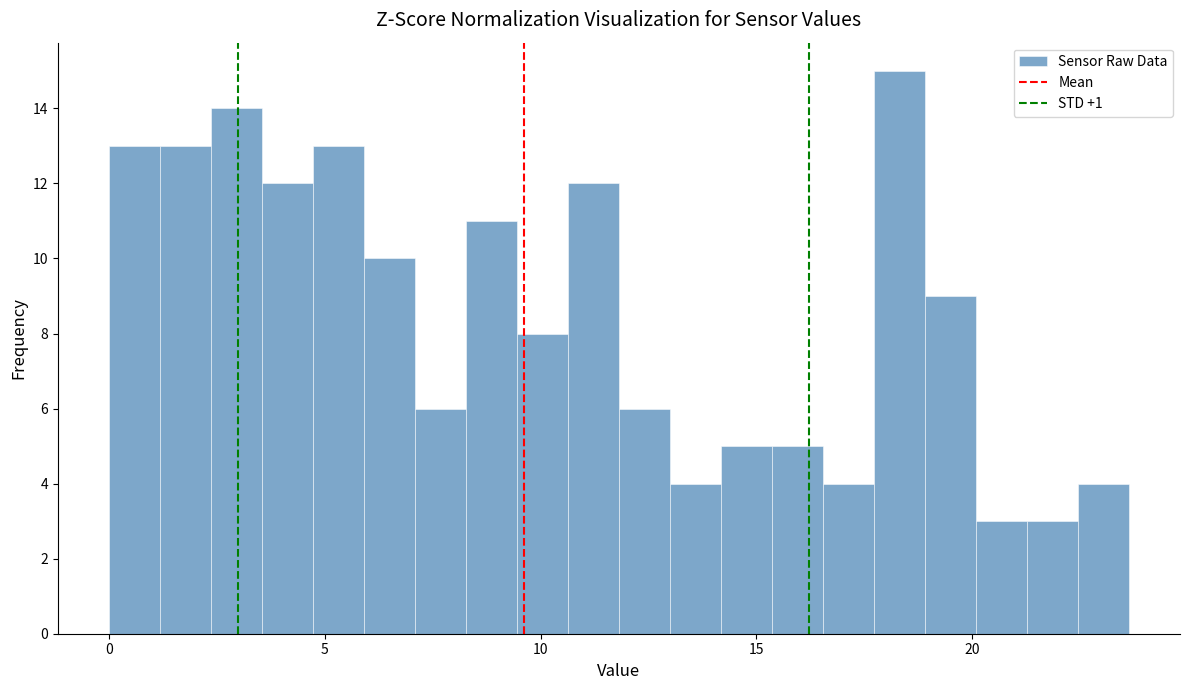

Read against the x-axis, roughly where is the centre of the tallest bar?

18.5